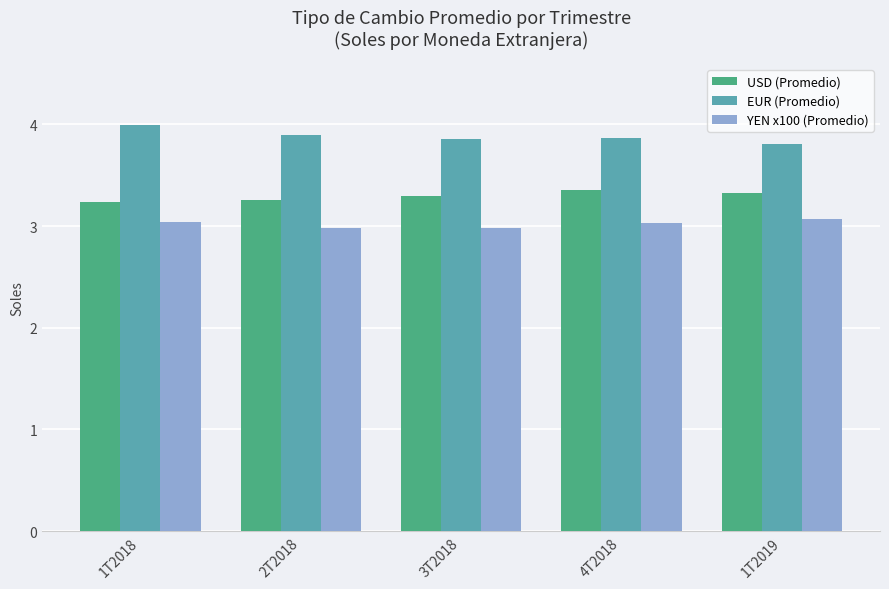

Which category has the highest value across all series?

1T2018